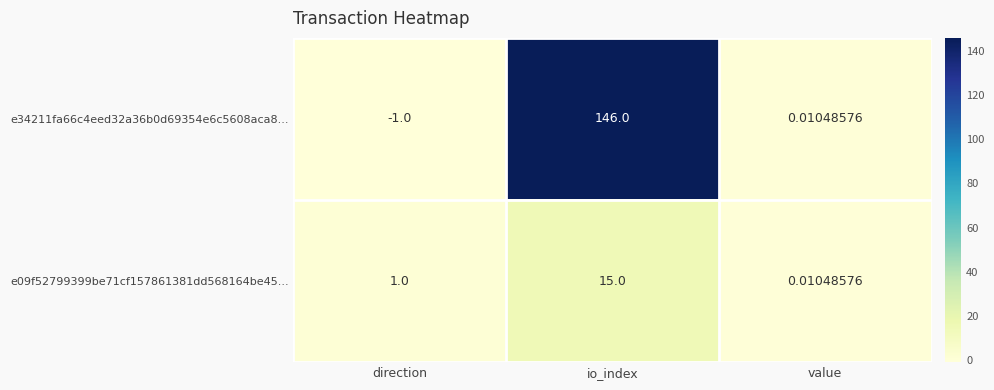

At which category is the sum across all series the highest?

io_index